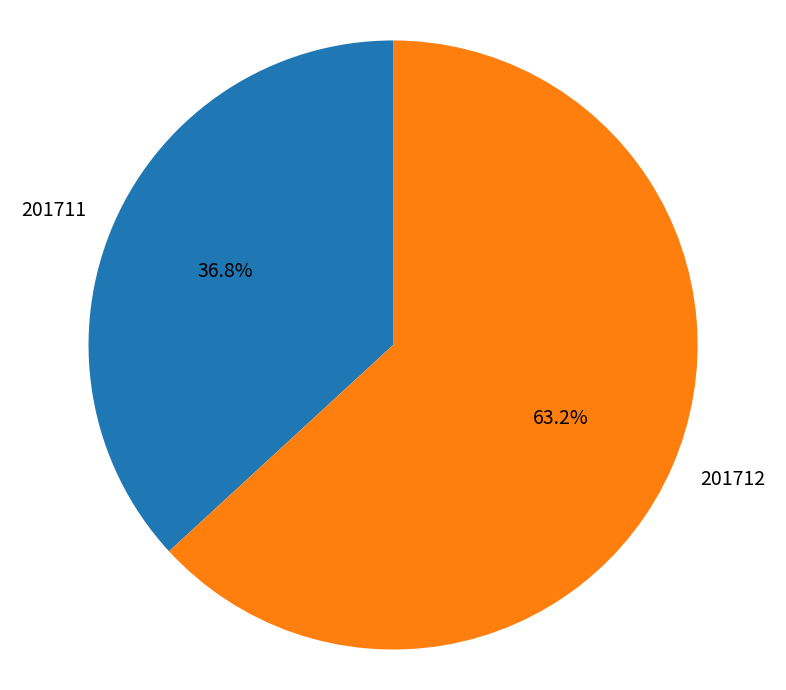

To the nearest percent, what portion does 201711 represent?

37%